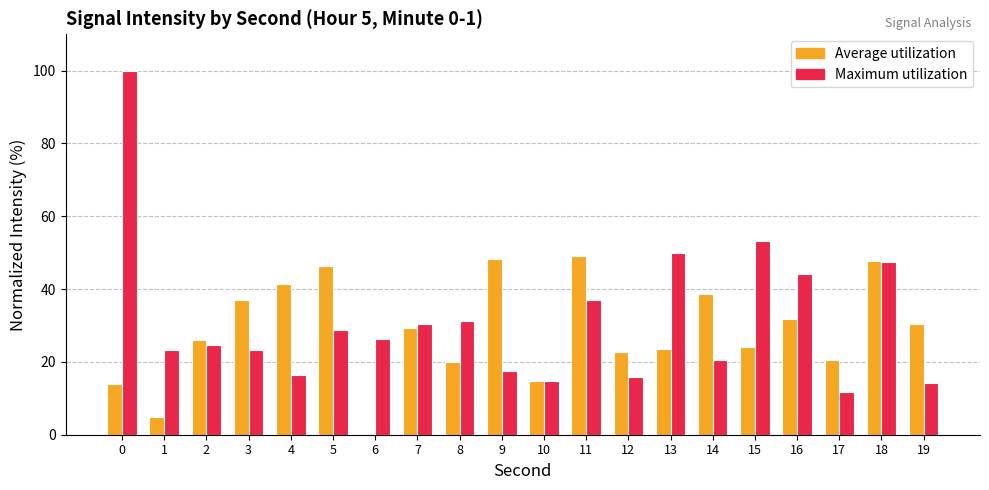

Is it true that Average utilization equals 40.6 at 2?

False